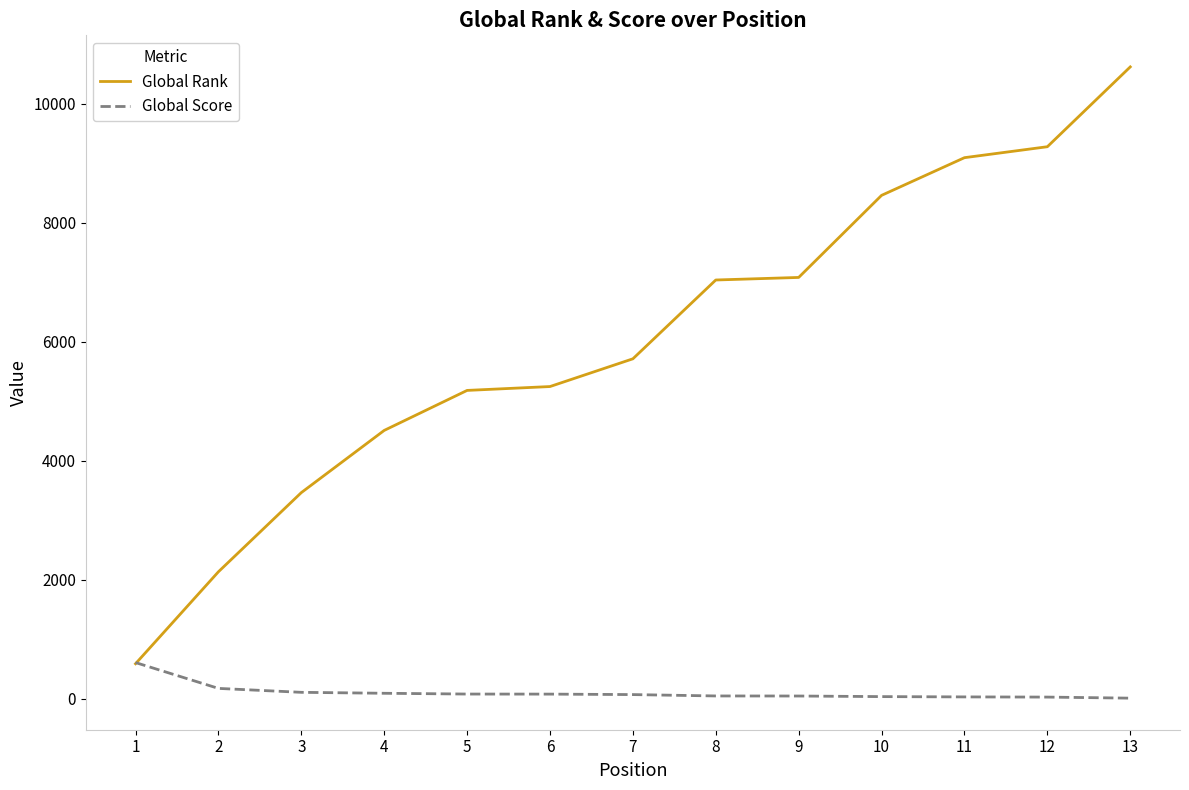

What is the spread (max minus min) of values at 12?

9246